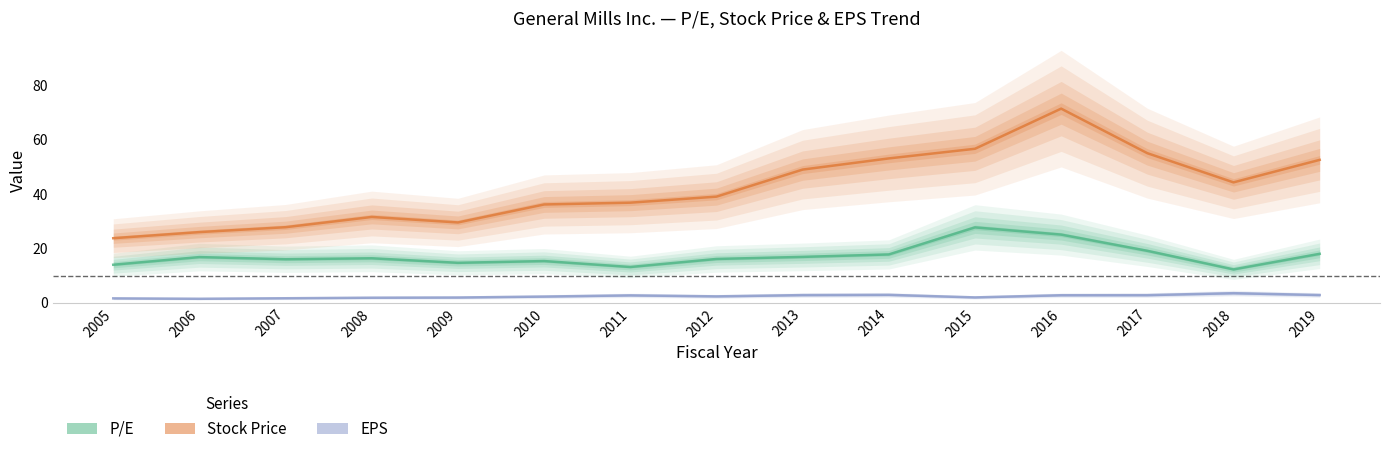

The value of P/E at 2019 is 18.0. True or false?

True